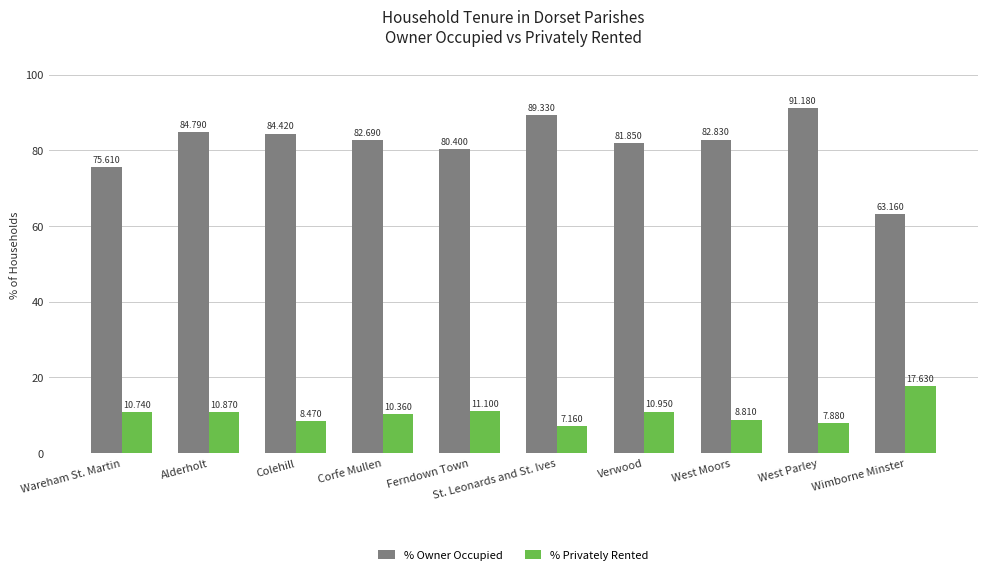

Which category has the lowest value across all series?

St. Leonards and St. Ives